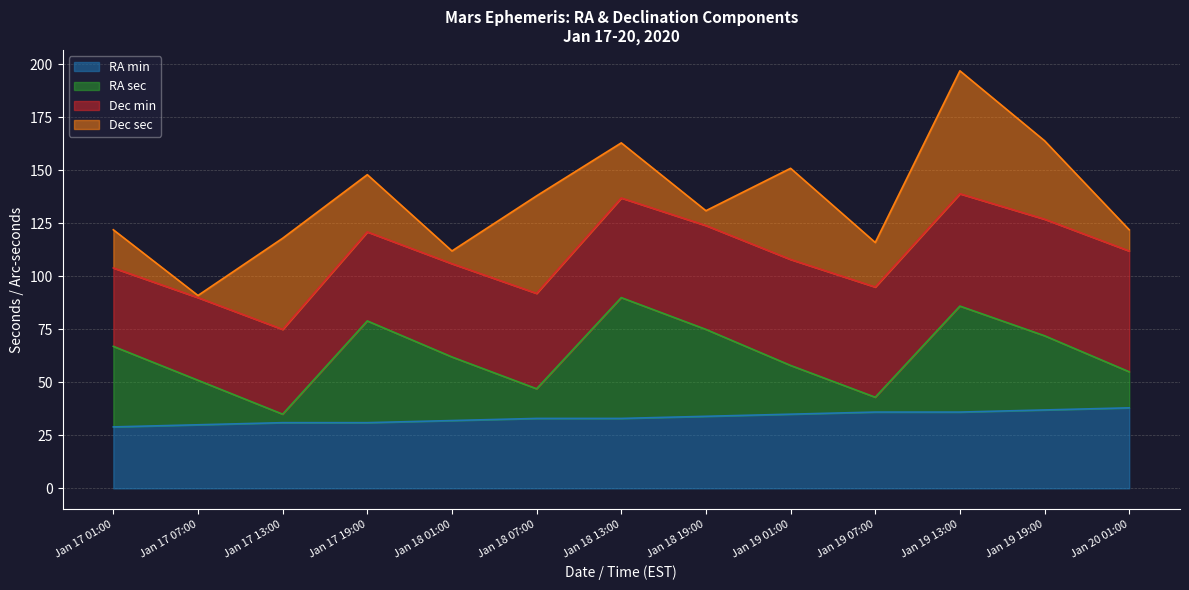

The value of RA min at Jan 18 13:00 is 49. True or false?

False